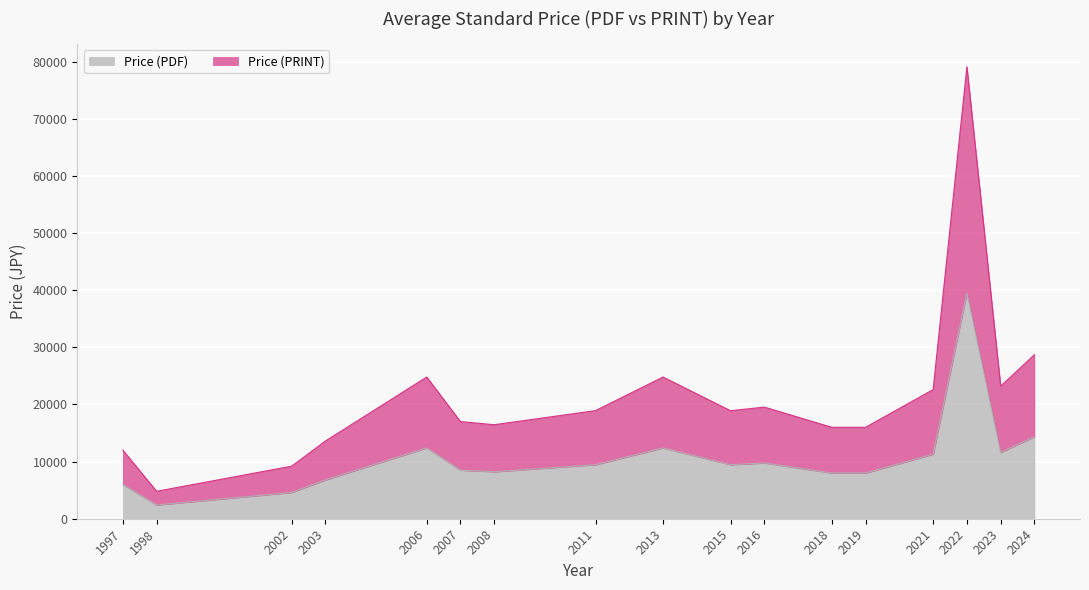

Which series changed the most between 10 and 12?

Price (PDF)